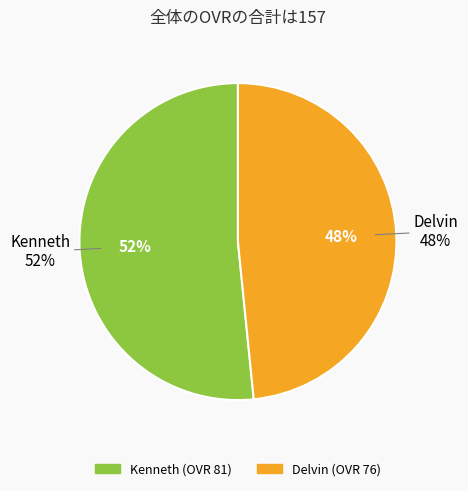

How much of the chart is everything except Delvin?

51.6%